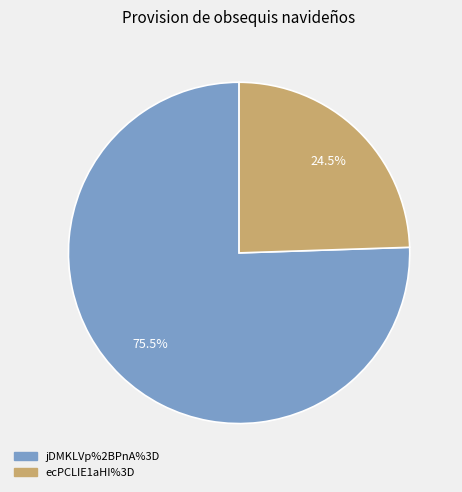

What portion of the pie excludes jDMKLVp%2BPnA%3D?

24.5%